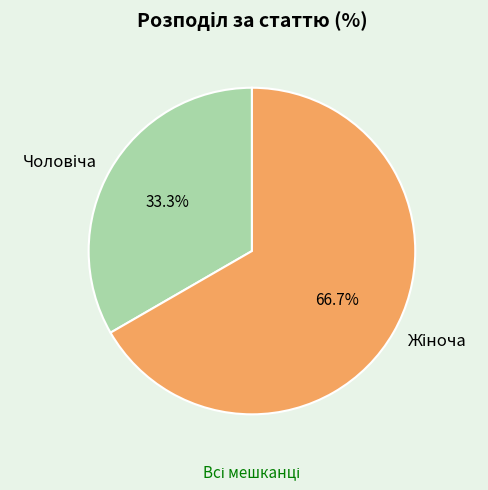

Does any single category account for the majority?

Yes